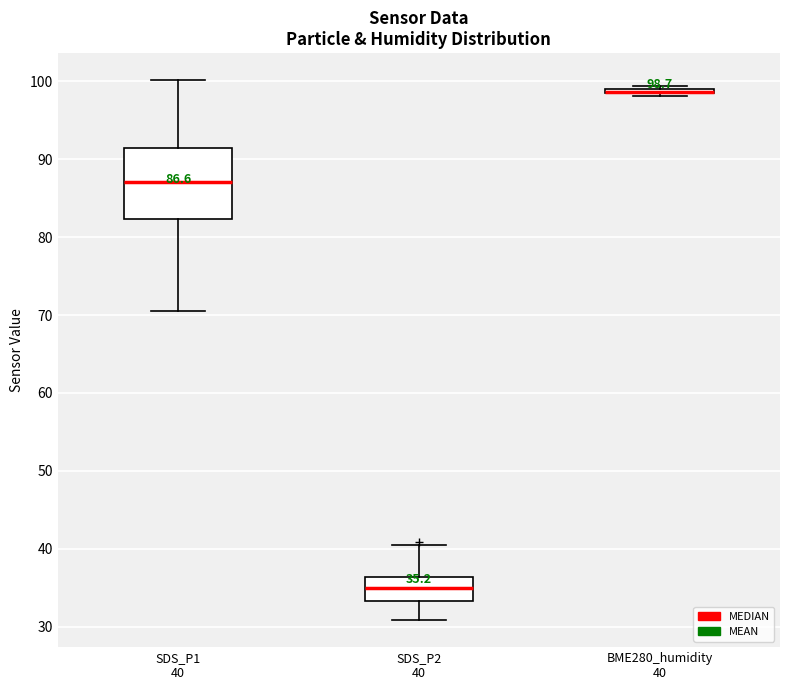

Which box is the tallest, from its lower edge to its upper edge?

SDS_P1 40